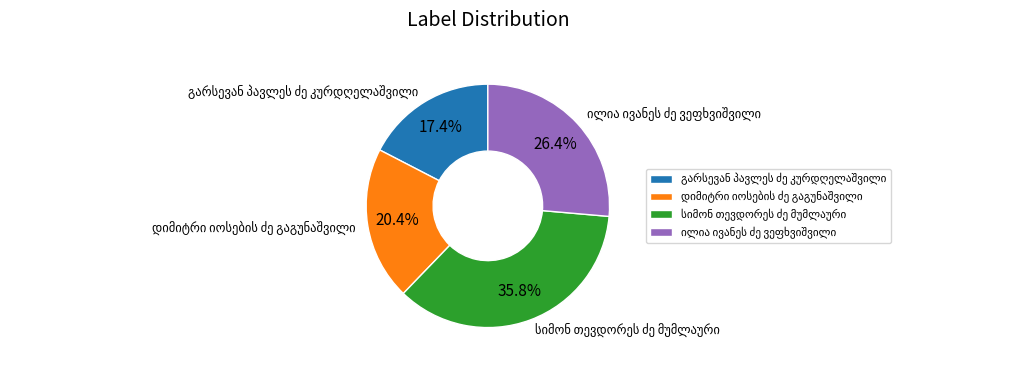

Is there a majority slice in this chart?

No